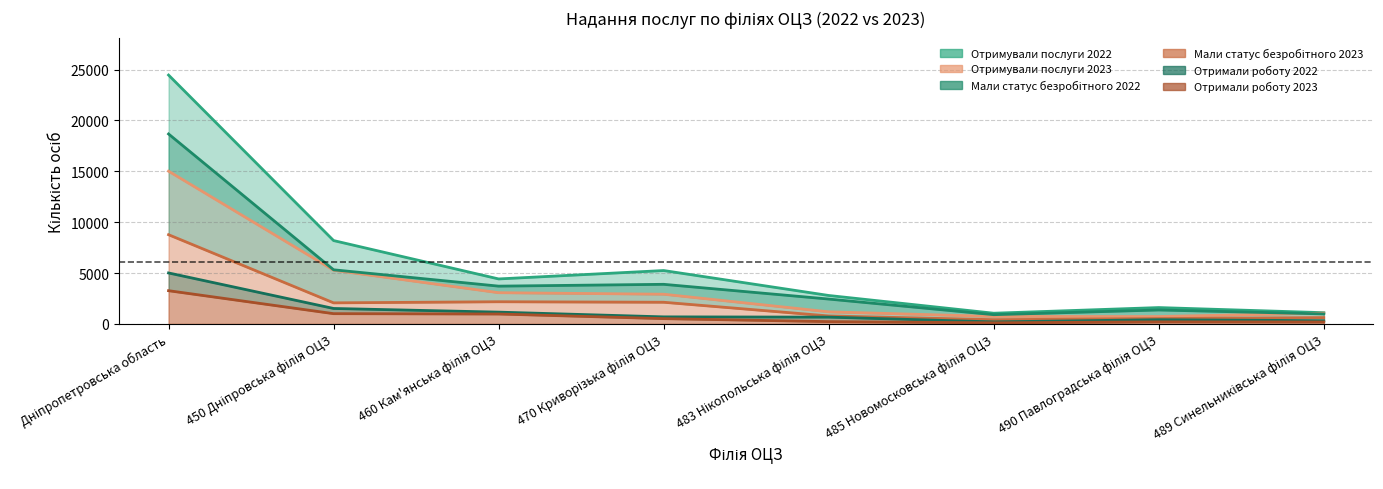

What position from the right is 489 Синельниківська філія ОЦЗ?

1